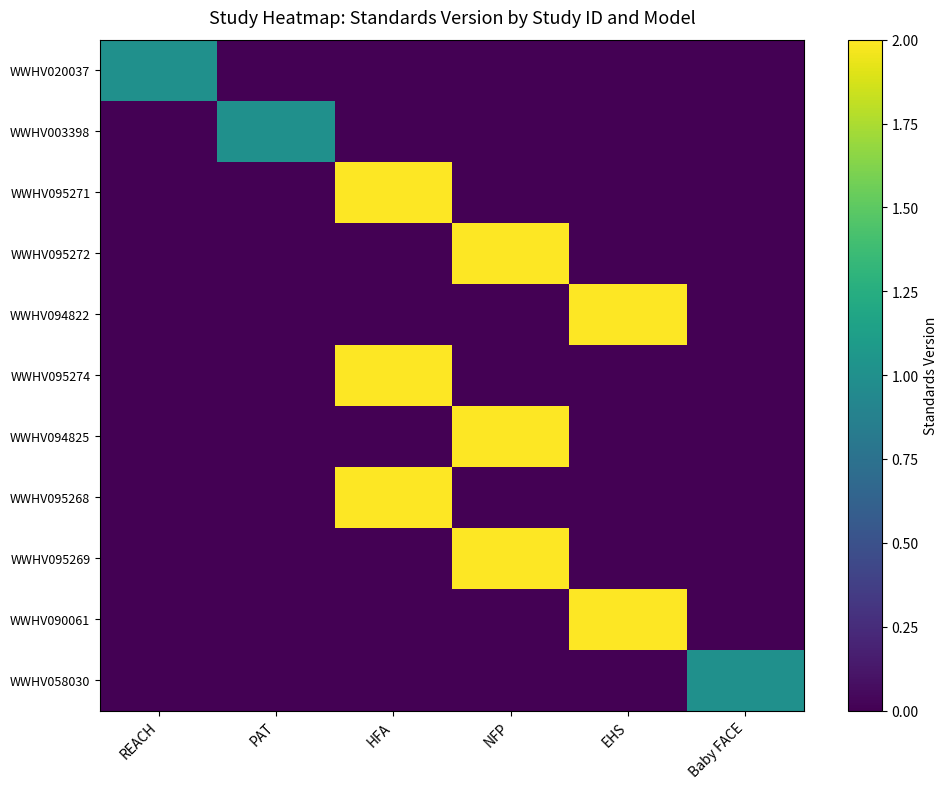

What is the total value across all series at NFP?

6